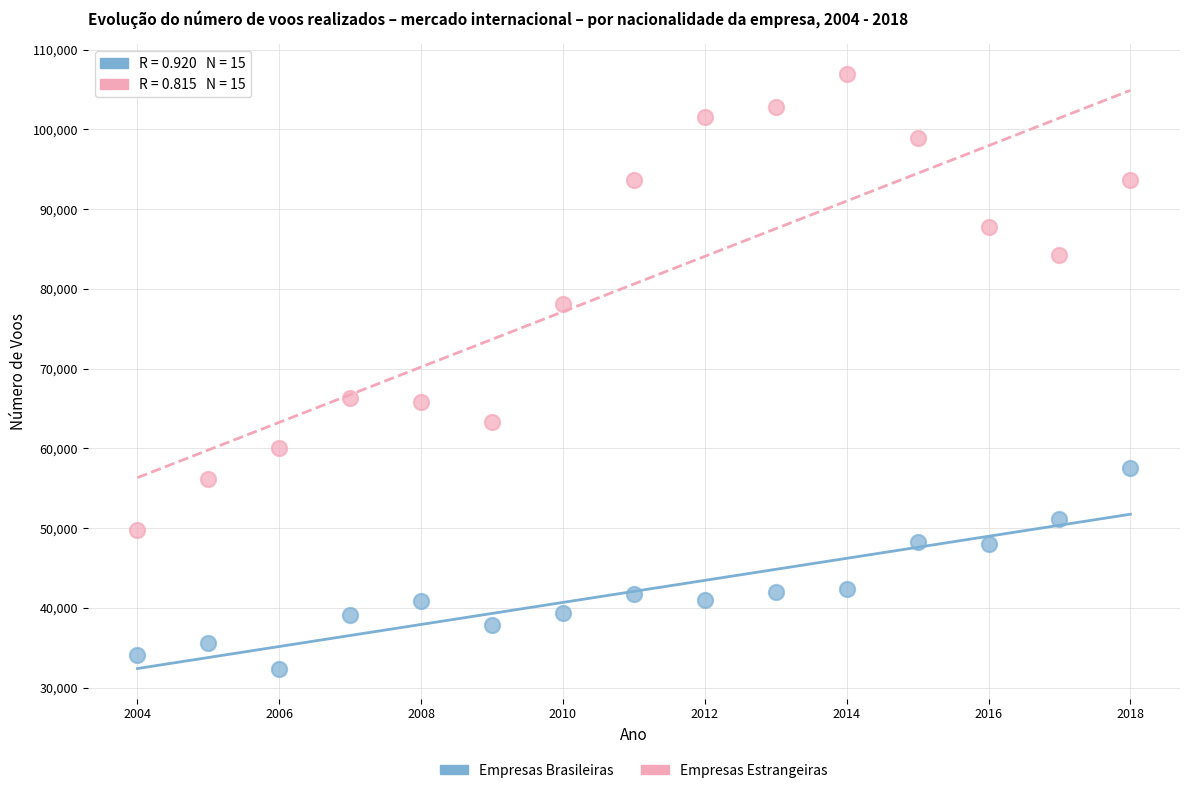

Which series reaches the maximum Y coordinate?

Empresas Estrangeiras